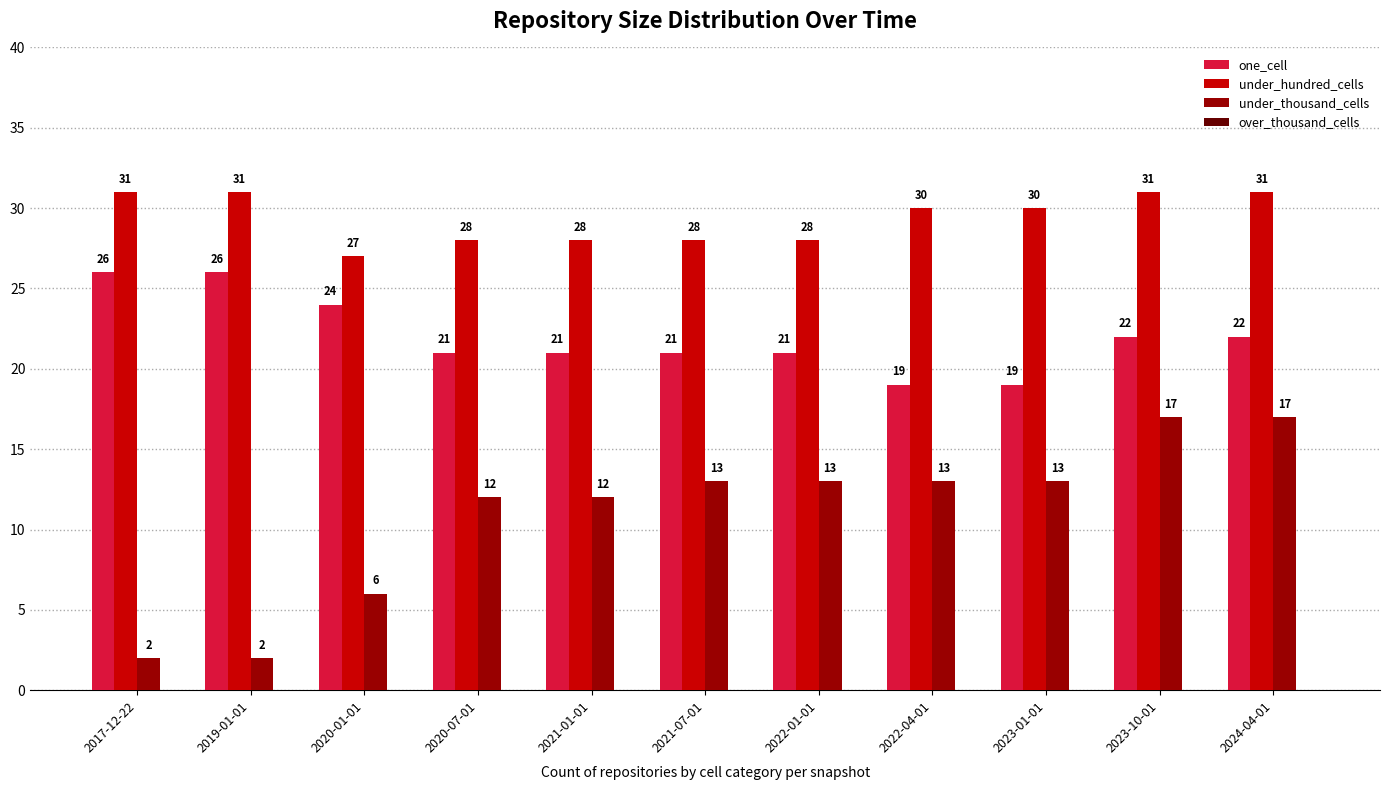

The value of under_hundred_cells at 2019-01-01 is 31. True or false?

True